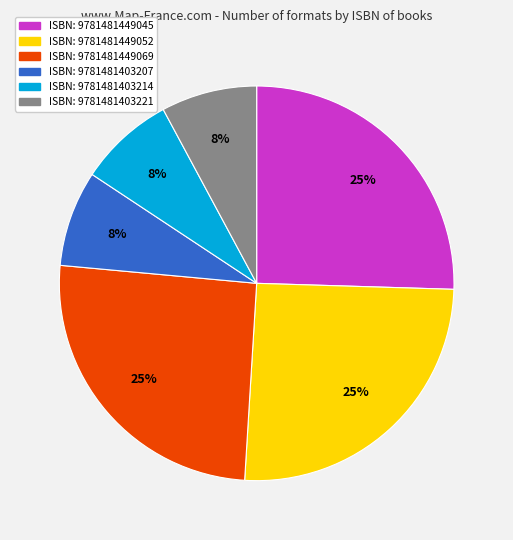

To the nearest percent, what is the average slice percentage?

17%